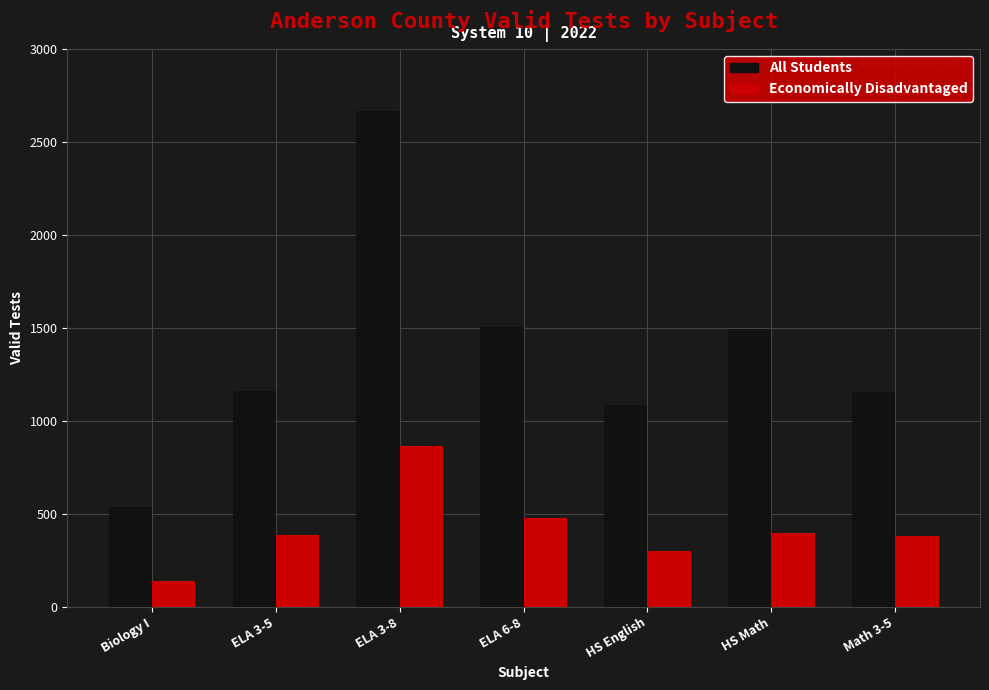

At how many categories does at least one series exceed 1980?

1